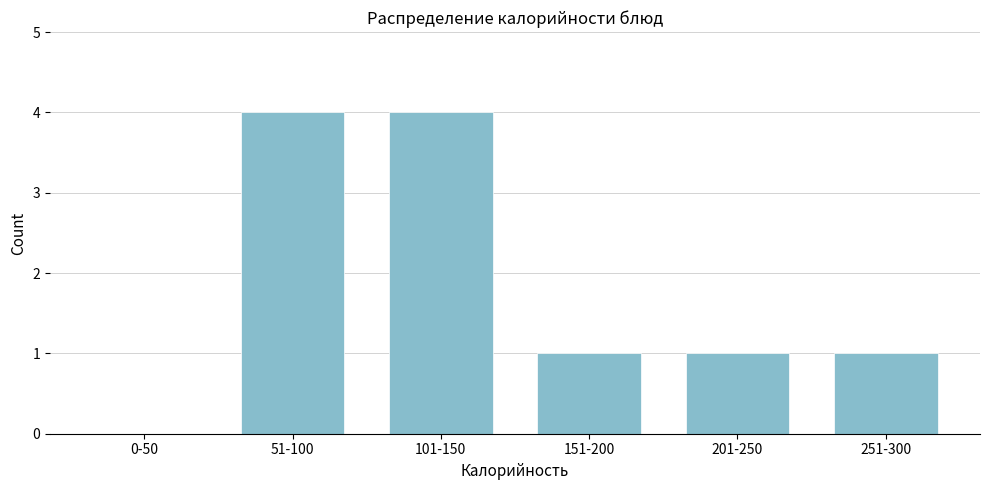

Reading left to right, transcribe all the data shown in this chart.

0-50=0	51-100=4	101-150=4	151-200=1	201-250=1	251-300=1